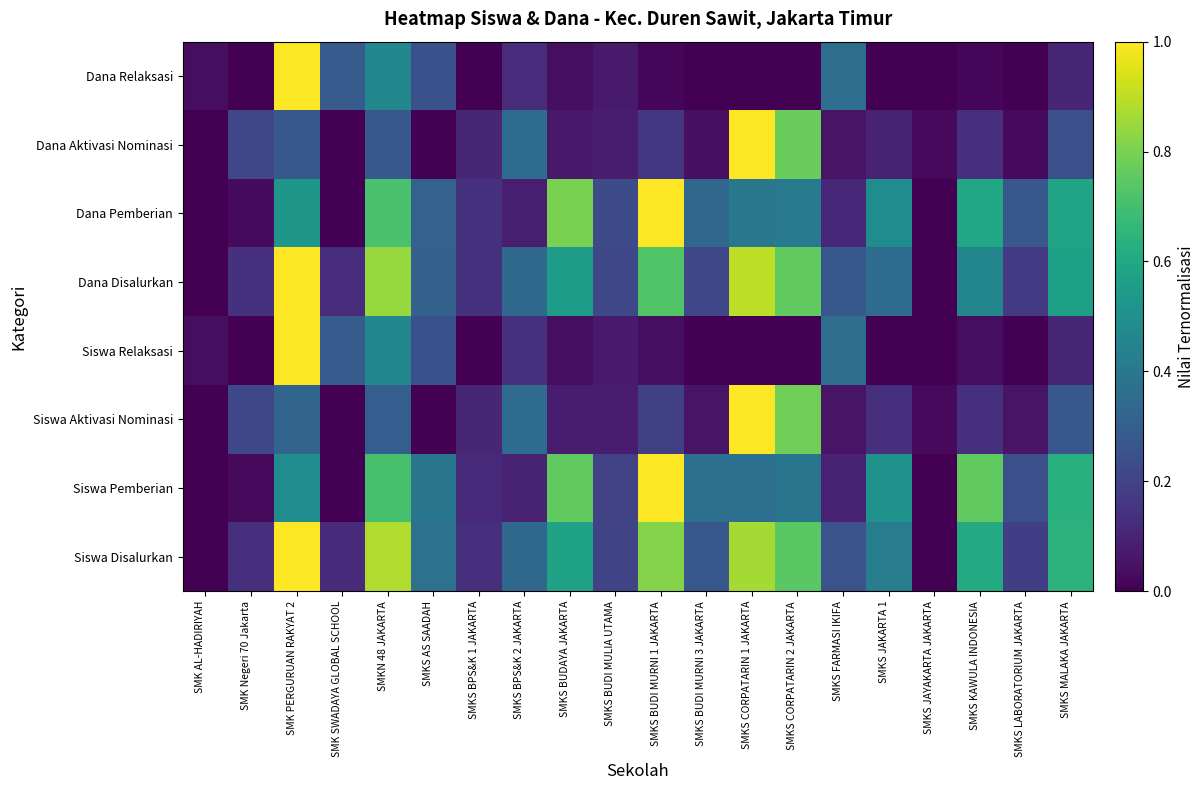

At which category does the chart reach its minimum across all series?

SMK AL-HADIRIYAH